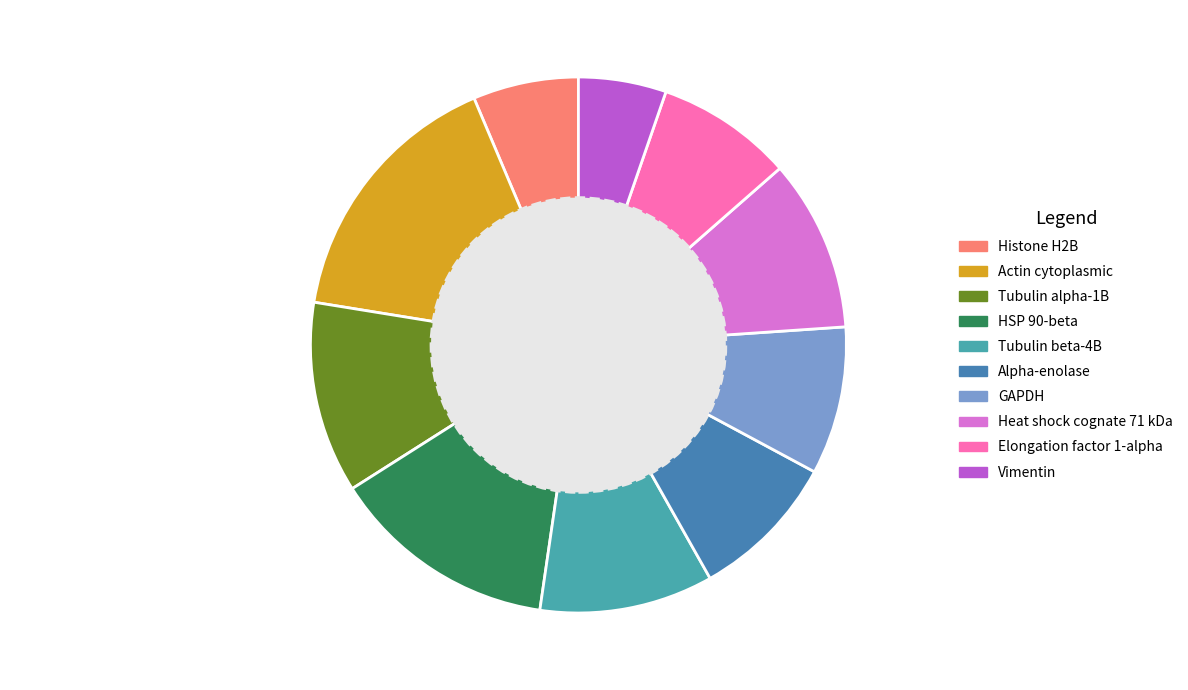

Do Vimentin and GAPDH together represent more than half of the pie?

No